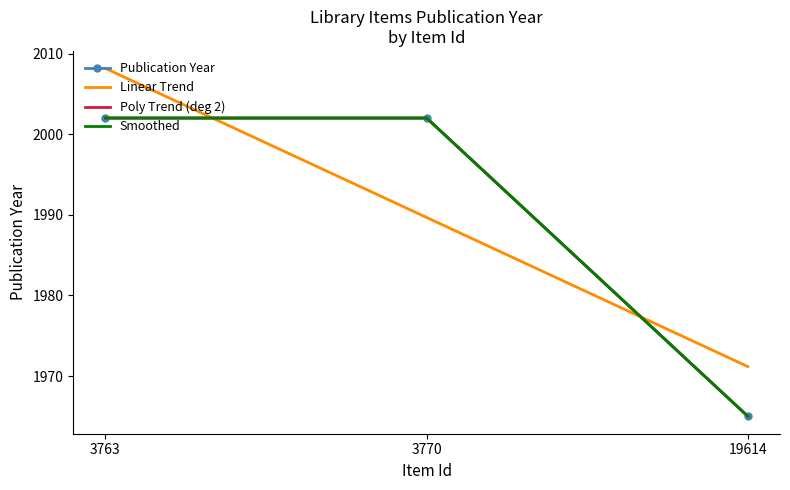

Reading right to left, what are all the values shown in this chart?

Publication Year: 1965.0	2002.0	2002.0
Linear Trend: 1971.2	1989.7	2008.2
Poly Trend (deg 2): 1965.0	2002.0	2002.0
Smoothed: 1965.0	2002.0	2002.0